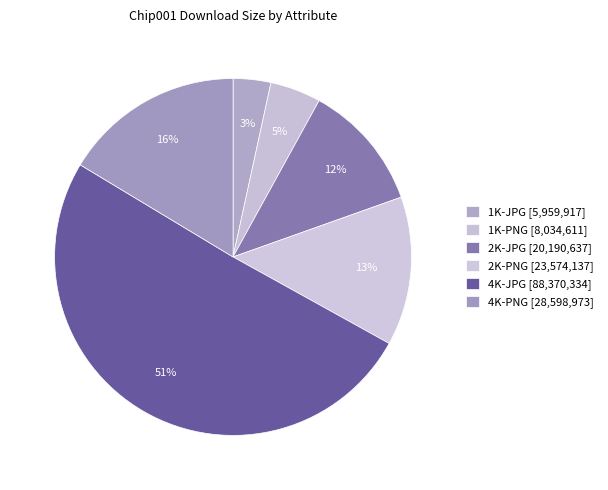

How many segments does this pie chart have?

6